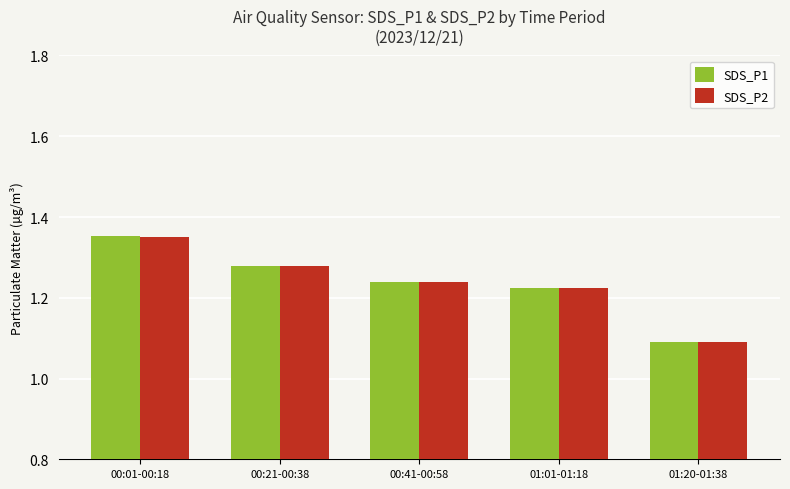

Where is SDS_P2 nearest to the value 1?

01:20-01:38